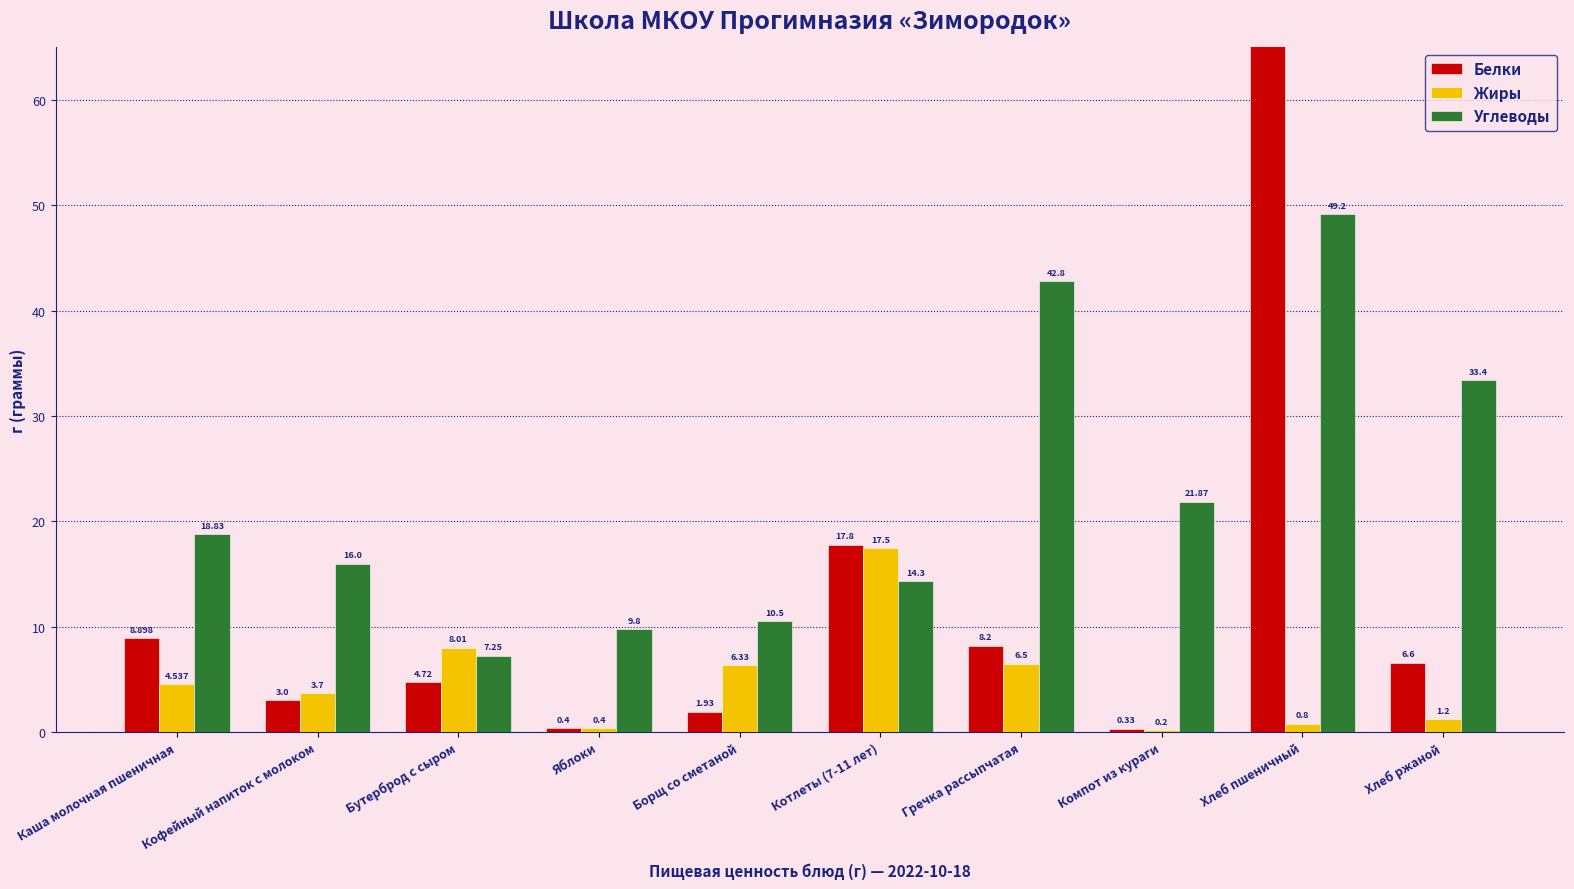

What is the maximum value for Углеводы?

49.2